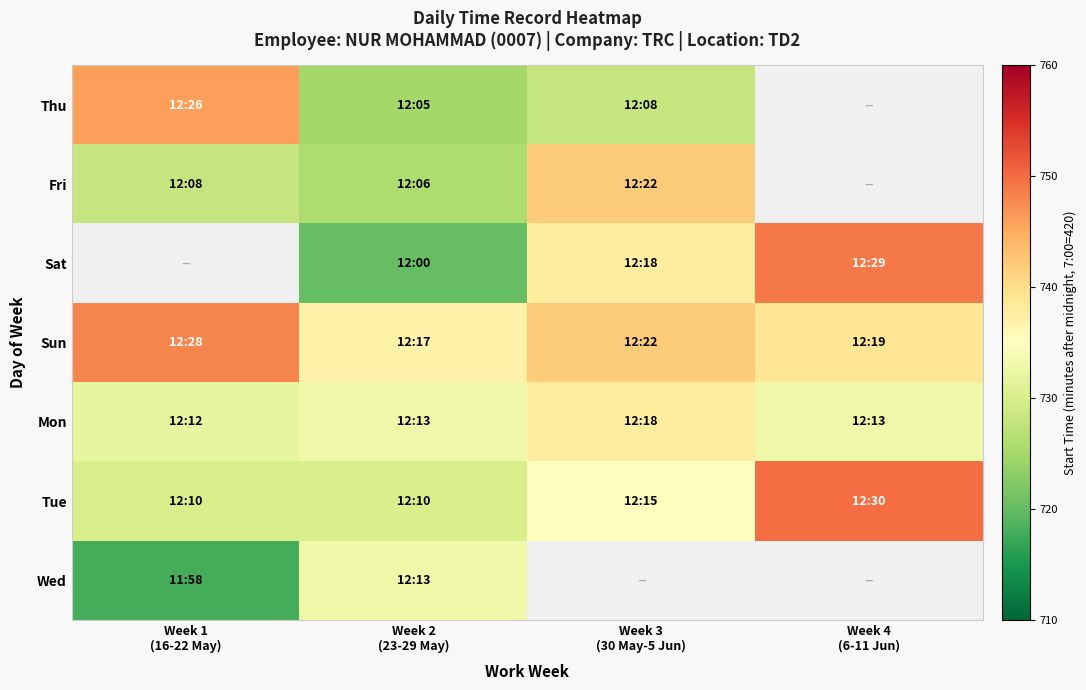

Count the number of data series in this chart.

7